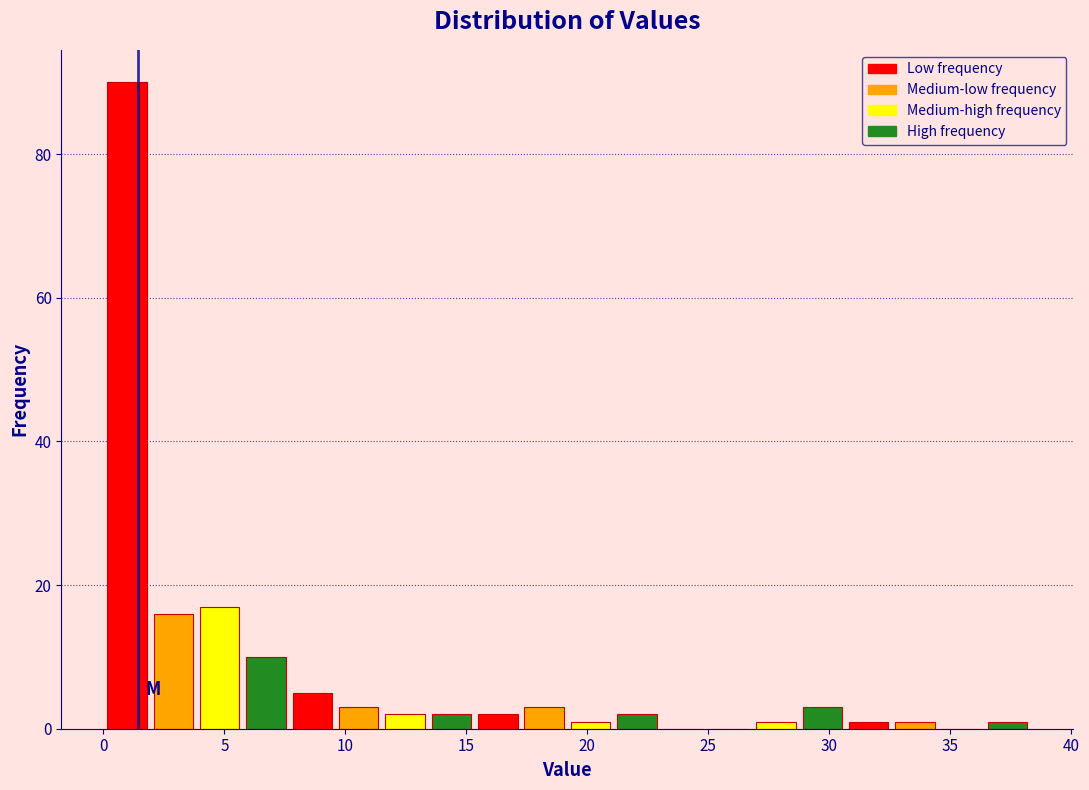

Around what value on the x-axis is the tallest bar? Give the approximate position of its centre, as read against the axis.

1.0